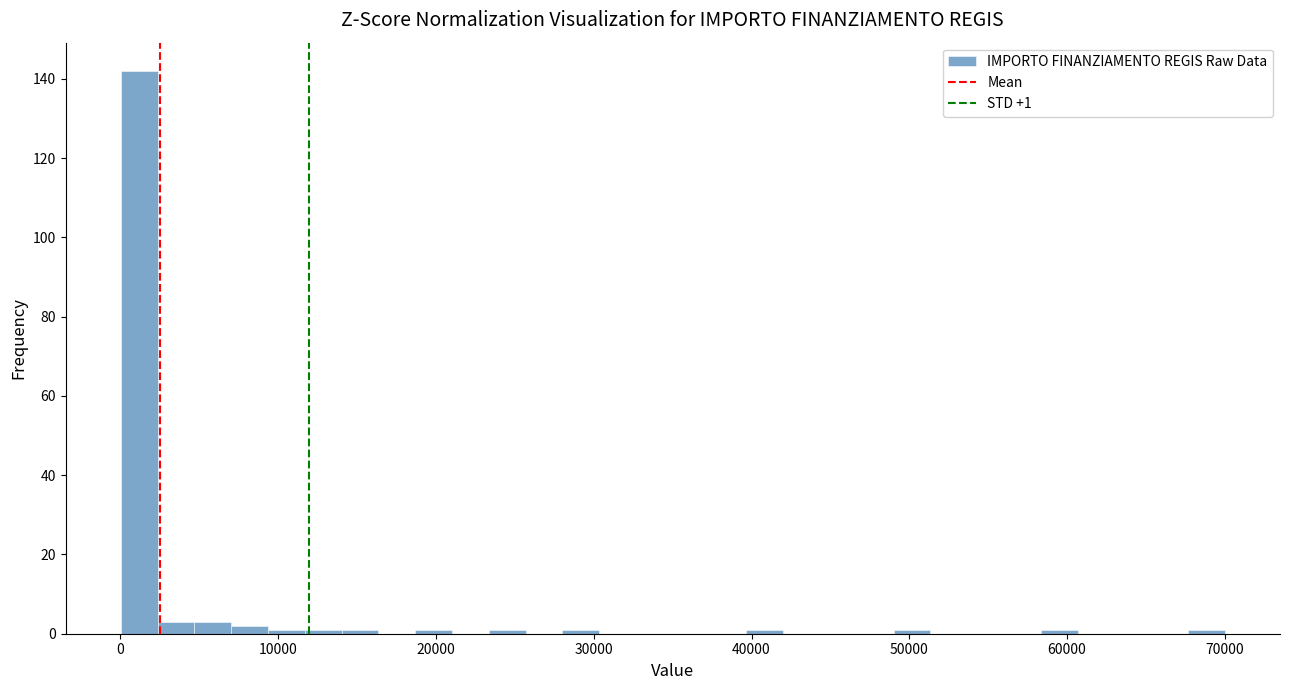

Around what value on the x-axis is the tallest bar? Give the approximate position of its centre, as read against the axis.

1000